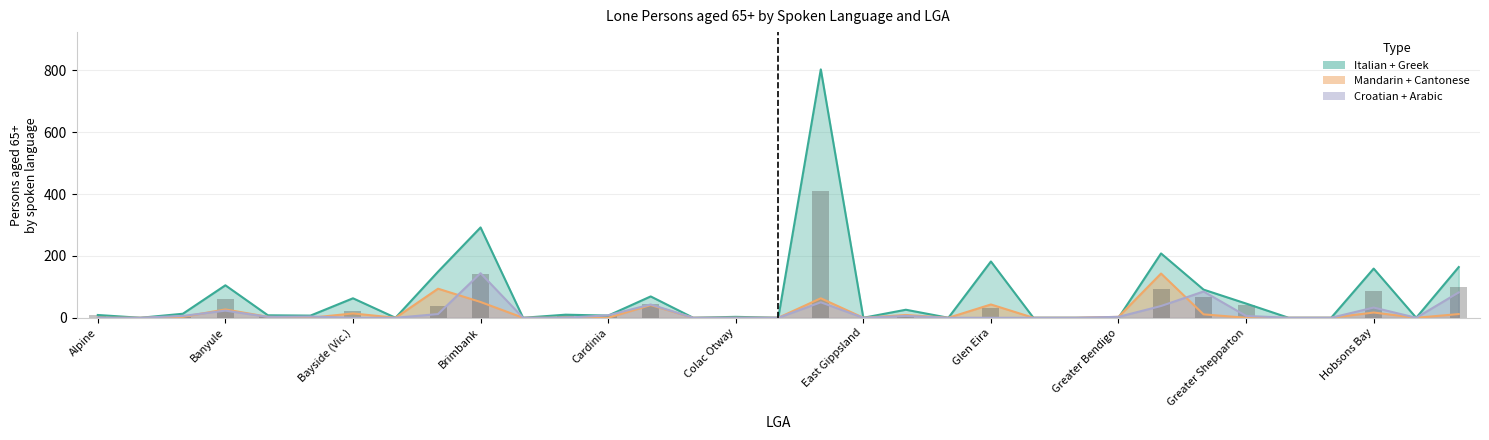

The Greek series shows 0 at Greater Bendigo. True or false?

True